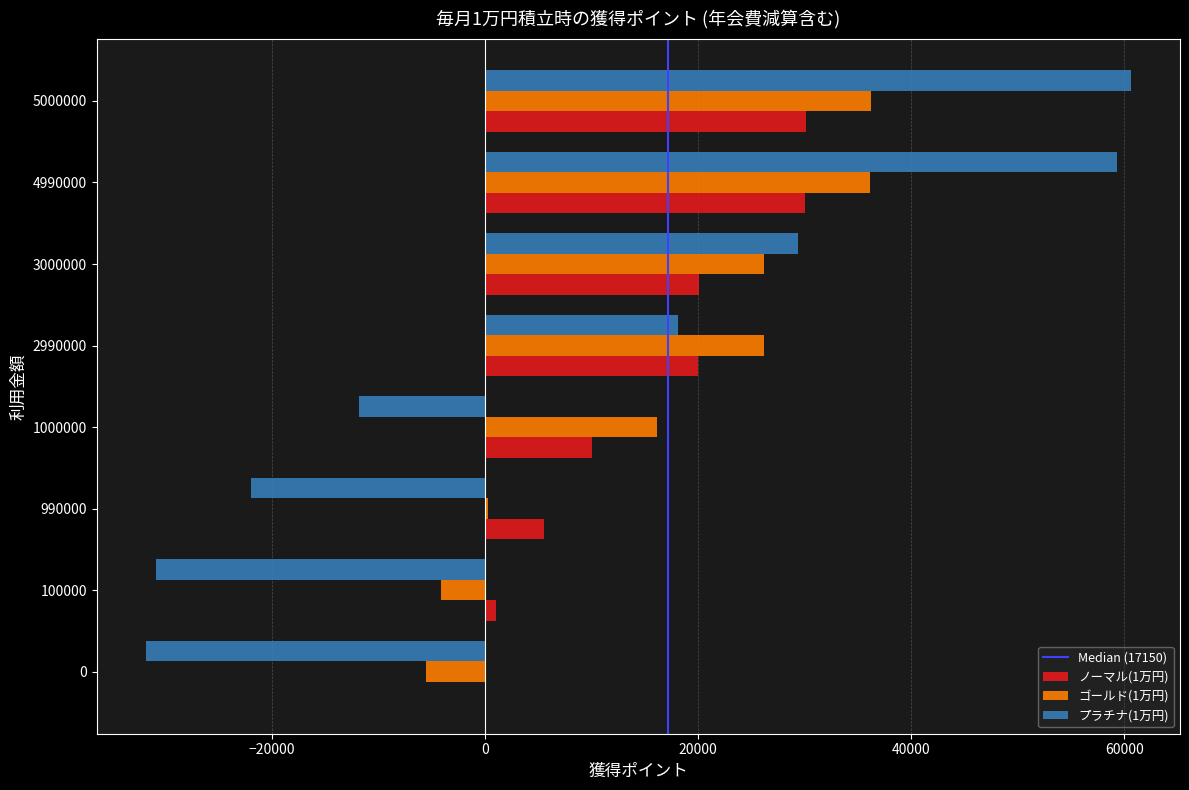

Is it true that プラチナ(1万円) equals -31800 at 0?

True